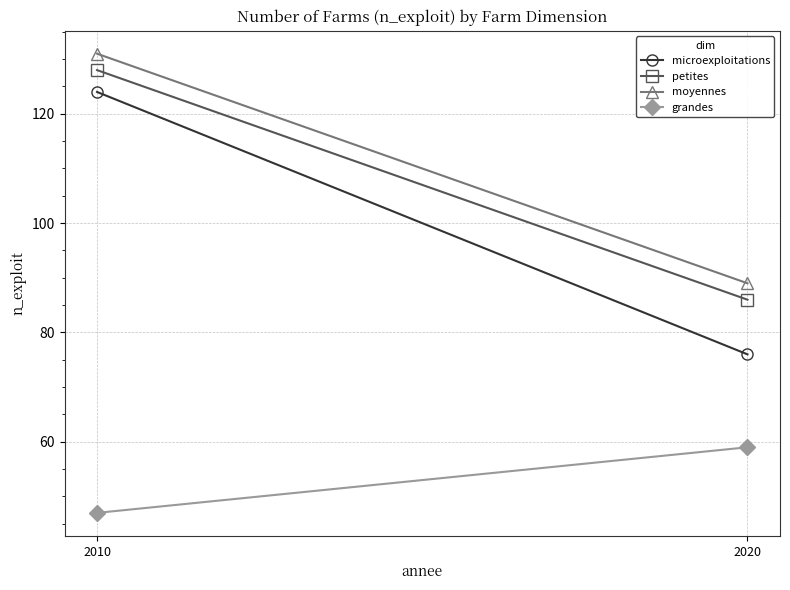

Reading left to right, extract all data points from this chart.

microexploitations: 124	76
petites: 128	86
moyennes: 131	89
grandes: 47	59